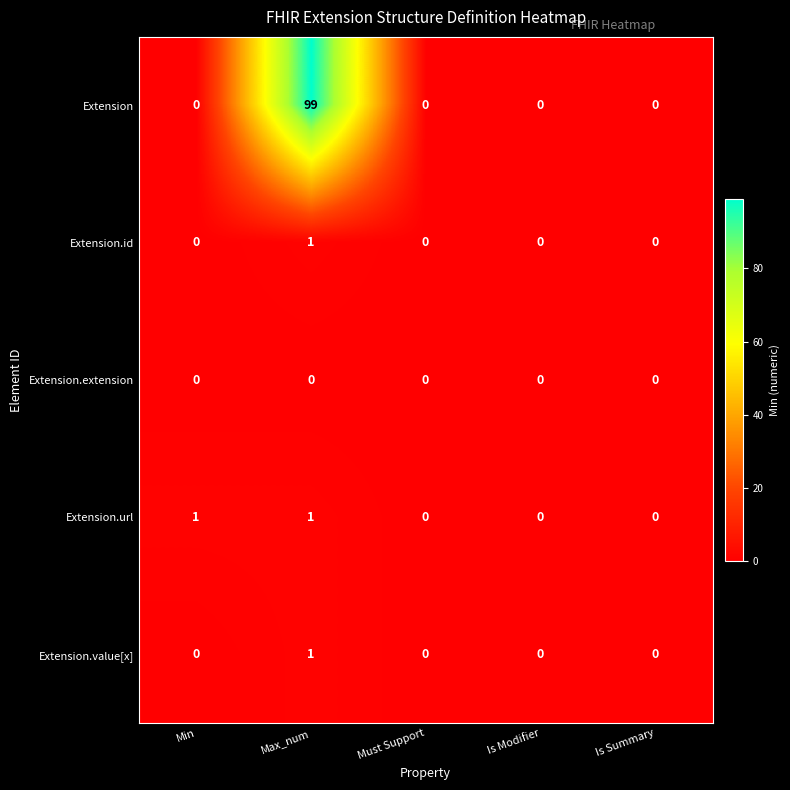

Which category has the highest value across all series?

Max_num